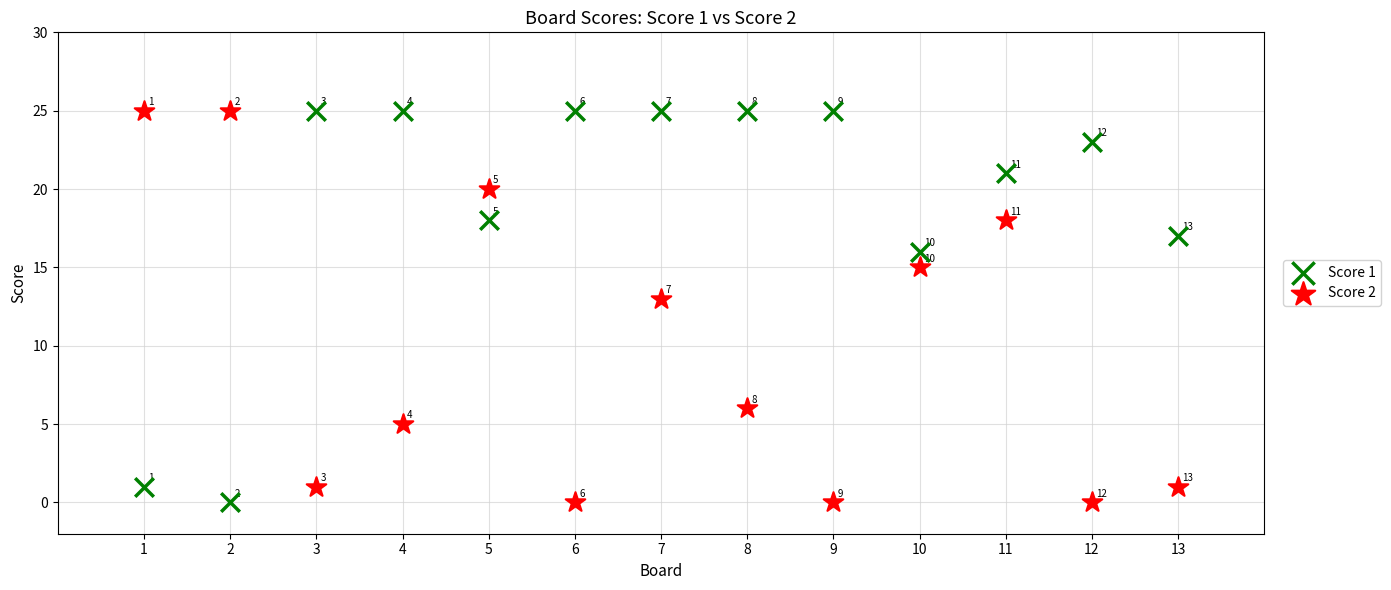

What is the X range (max minus min) for the scatter plot?

12